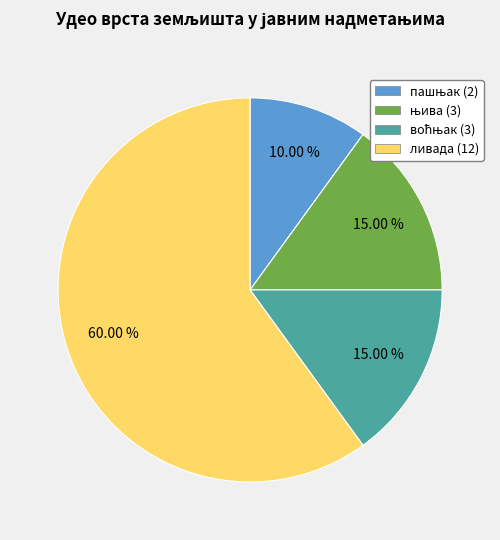

Is ливада (12) the majority of the pie?

Yes